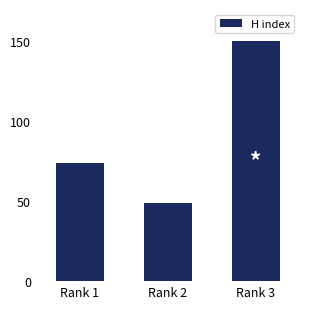

Rank the categories by value from lowest to highest.

Rank 2, Rank 1, Rank 3